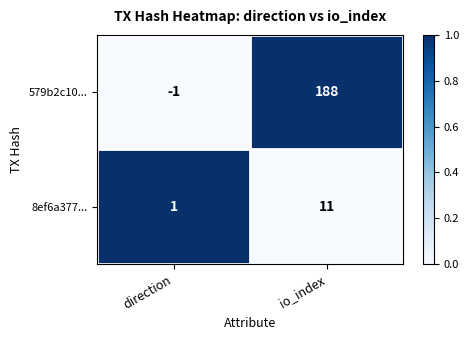

Reading left to right, list all the values displayed in this chart.

579b2c10...: direction=-1	io_index=188
8ef6a377...: direction=1	io_index=11